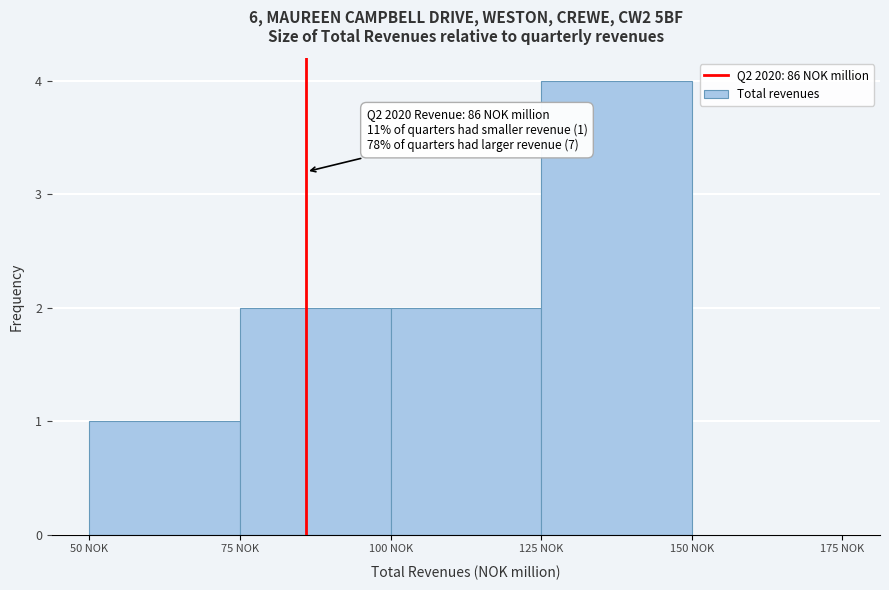

Which range on the x-axis has the tallest bar?

125 to 150